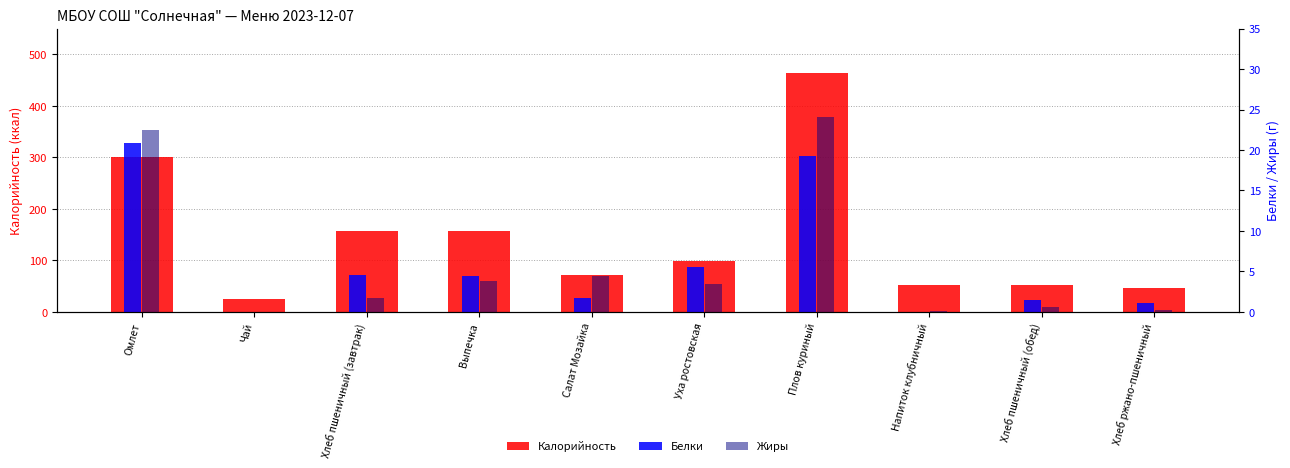

Rank the categories by Жиры value from highest to lowest.

Плов куриный, Омлет, Салат Мозайка, Выпечка, Уха ростовская, Хлеб пшеничный (завтрак), Хлеб пшеничный (обед), Хлеб ржано-пшеничный, Напиток клубничный, Чай